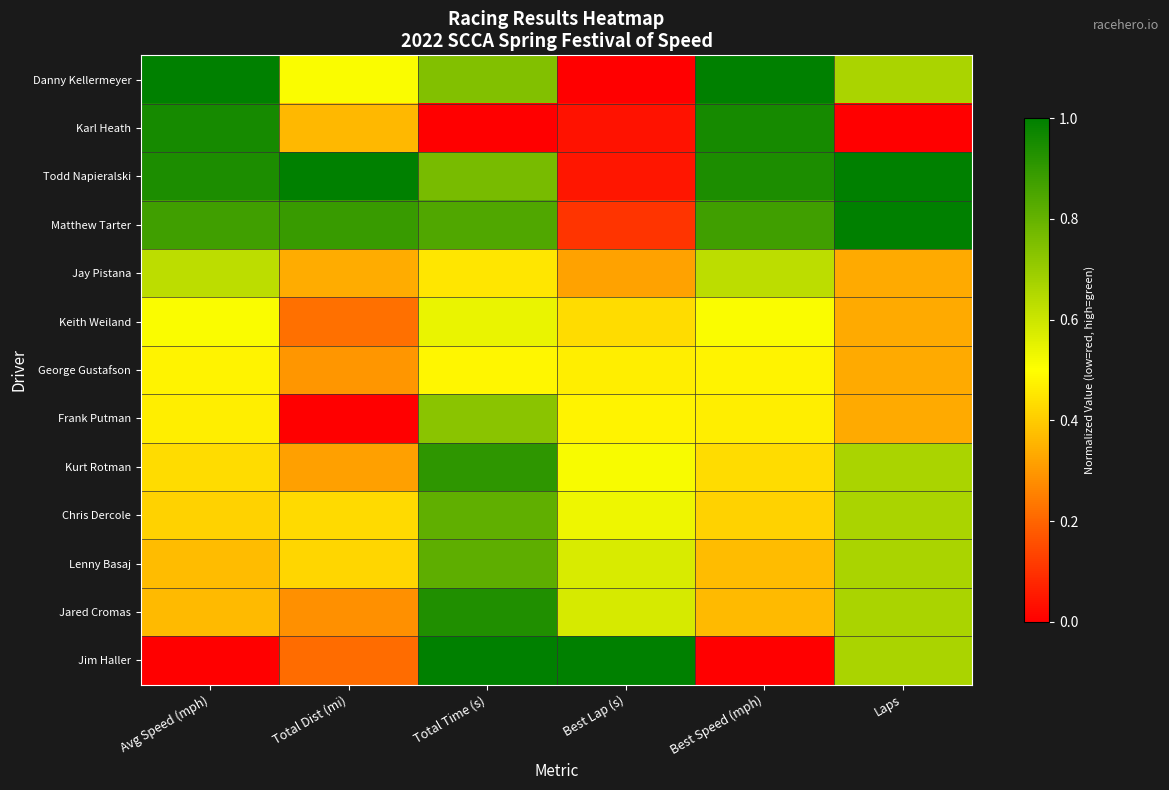

Reading left to right, transcribe all the data shown in this chart.

Danny Kellermeyer: Avg Speed (mph)=1.0	Total Dist (mi)=0.5	Total Time (s)=0.7	Best Lap (s)=0.0	Best Speed (mph)=1.0	Laps=0.7
Karl Heath: Avg Speed (mph)=1.0	Total Dist (mi)=0.4	Total Time (s)=0.0	Best Lap (s)=0.0	Best Speed (mph)=1.0	Laps=0.0
Todd Napieralski: Avg Speed (mph)=0.9	Total Dist (mi)=1.0	Total Time (s)=0.8	Best Lap (s)=0.0	Best Speed (mph)=0.9	Laps=1.0
Matthew Tarter: Avg Speed (mph)=0.9	Total Dist (mi)=0.9	Total Time (s)=0.8	Best Lap (s)=0.1	Best Speed (mph)=0.9	Laps=1.0
Jay Pistana: Avg Speed (mph)=0.6	Total Dist (mi)=0.3	Total Time (s)=0.5	Best Lap (s)=0.3	Best Speed (mph)=0.6	Laps=0.3
Keith Weiland: Avg Speed (mph)=0.5	Total Dist (mi)=0.2	Total Time (s)=0.5	Best Lap (s)=0.4	Best Speed (mph)=0.5	Laps=0.3
George Gustafson: Avg Speed (mph)=0.5	Total Dist (mi)=0.3	Total Time (s)=0.5	Best Lap (s)=0.5	Best Speed (mph)=0.5	Laps=0.3
Frank Putman: Avg Speed (mph)=0.5	Total Dist (mi)=0.0	Total Time (s)=0.7	Best Lap (s)=0.5	Best Speed (mph)=0.5	Laps=0.3
Kurt Rotman: Avg Speed (mph)=0.4	Total Dist (mi)=0.3	Total Time (s)=0.9	Best Lap (s)=0.5	Best Speed (mph)=0.4	Laps=0.7
Chris Dercole: Avg Speed (mph)=0.4	Total Dist (mi)=0.4	Total Time (s)=0.8	Best Lap (s)=0.5	Best Speed (mph)=0.4	Laps=0.7
Lenny Basaj: Avg Speed (mph)=0.4	Total Dist (mi)=0.4	Total Time (s)=0.8	Best Lap (s)=0.6	Best Speed (mph)=0.4	Laps=0.7
Jared Cromas: Avg Speed (mph)=0.4	Total Dist (mi)=0.3	Total Time (s)=0.9	Best Lap (s)=0.6	Best Speed (mph)=0.4	Laps=0.7
Jim Haller: Avg Speed (mph)=0.0	Total Dist (mi)=0.2	Total Time (s)=1.0	Best Lap (s)=1.0	Best Speed (mph)=0.0	Laps=0.7